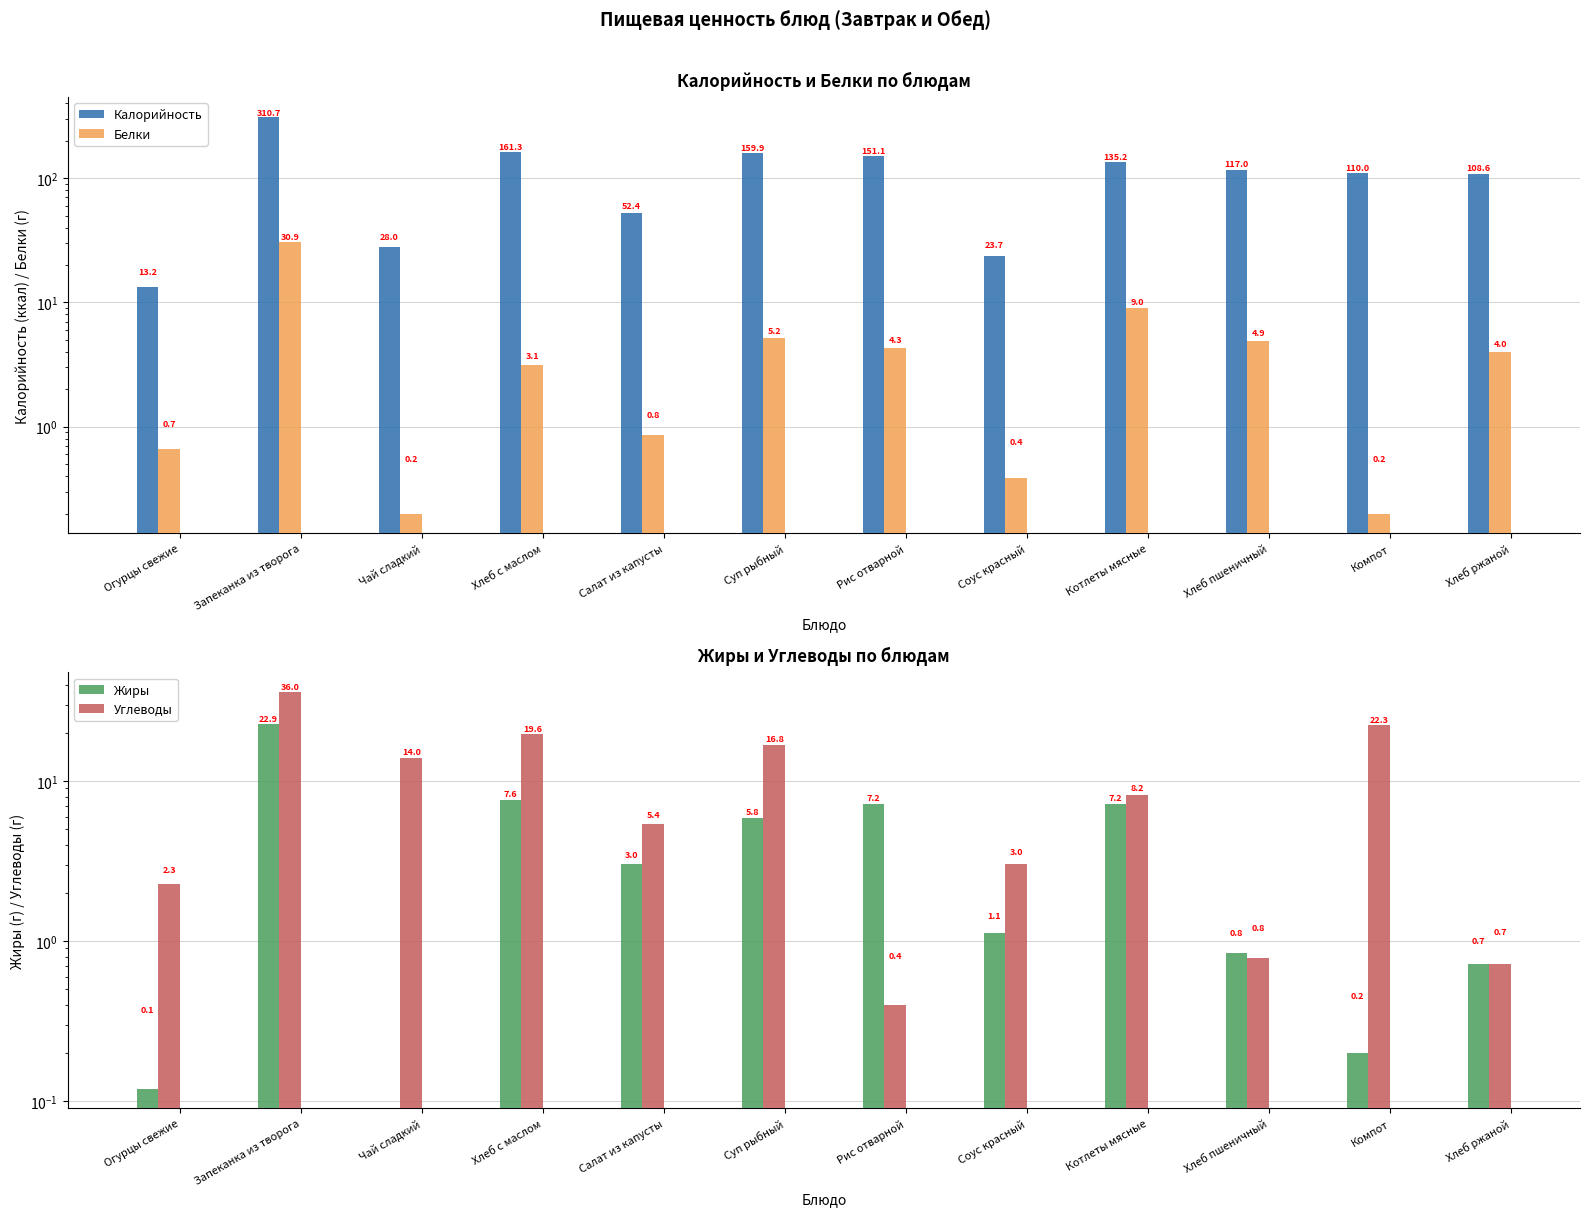

The value of Углеводы at Хлеб пшеничный is 0.8. True or false?

True